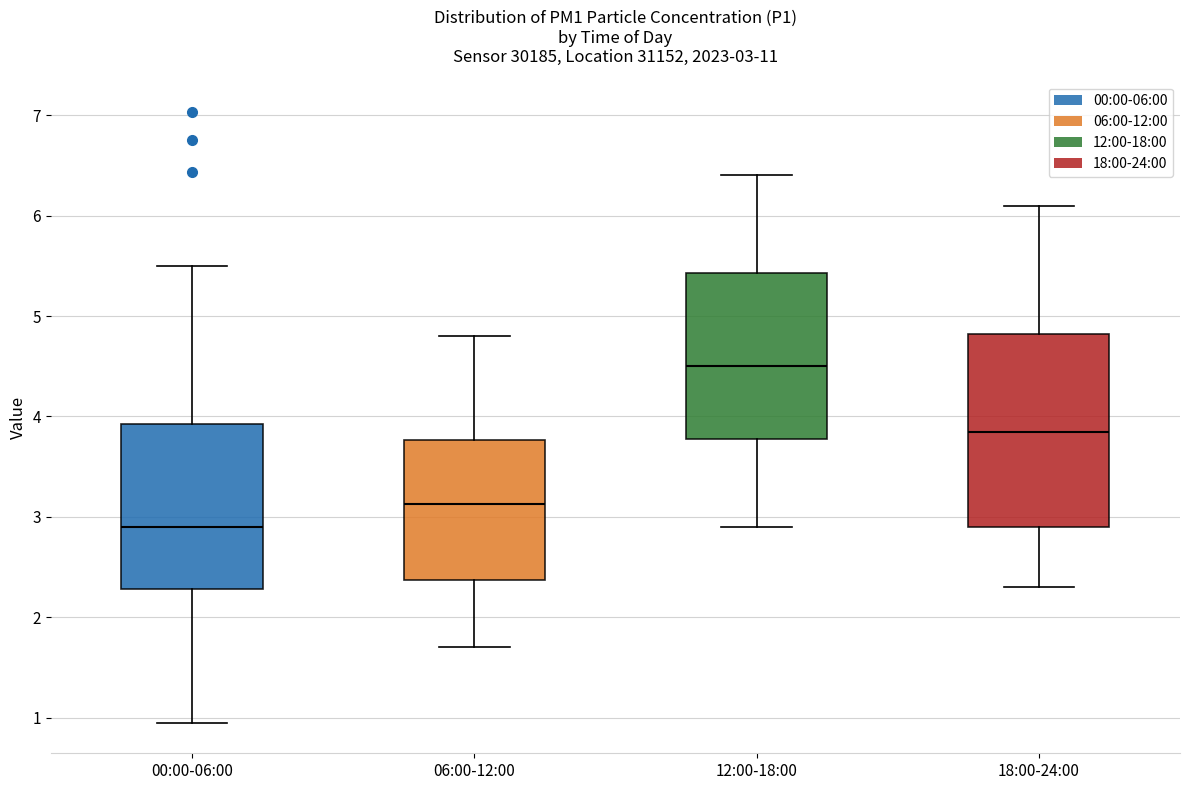

Which box is the tallest, from its lower edge to its upper edge?

18:00-24:00